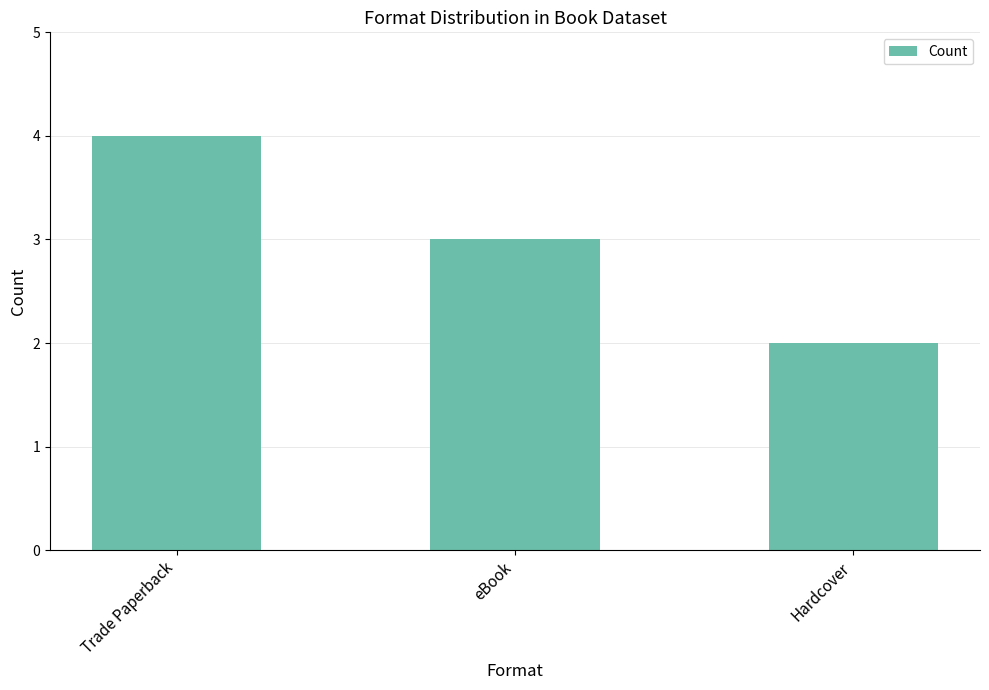

True or false: the data shows 5 at eBook.

False